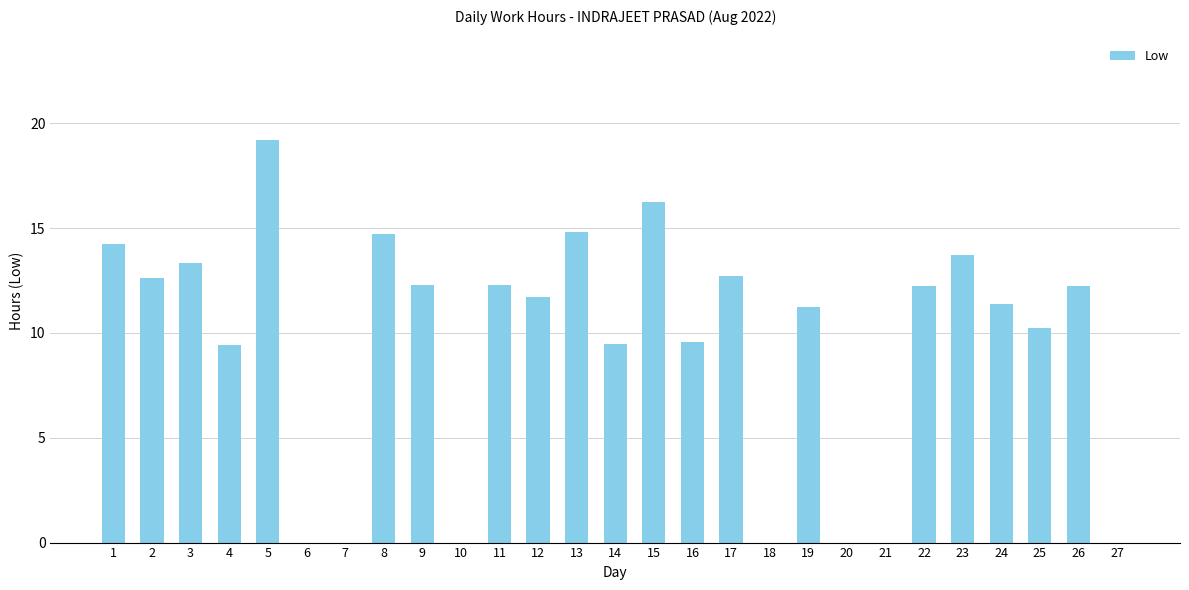

How many categories are shown in the chart?

27